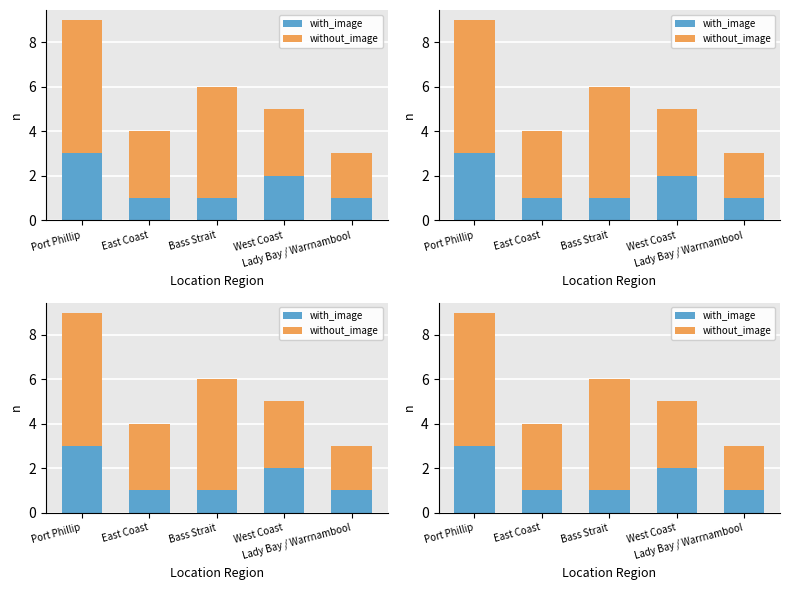

How many bars are there in each group?

2